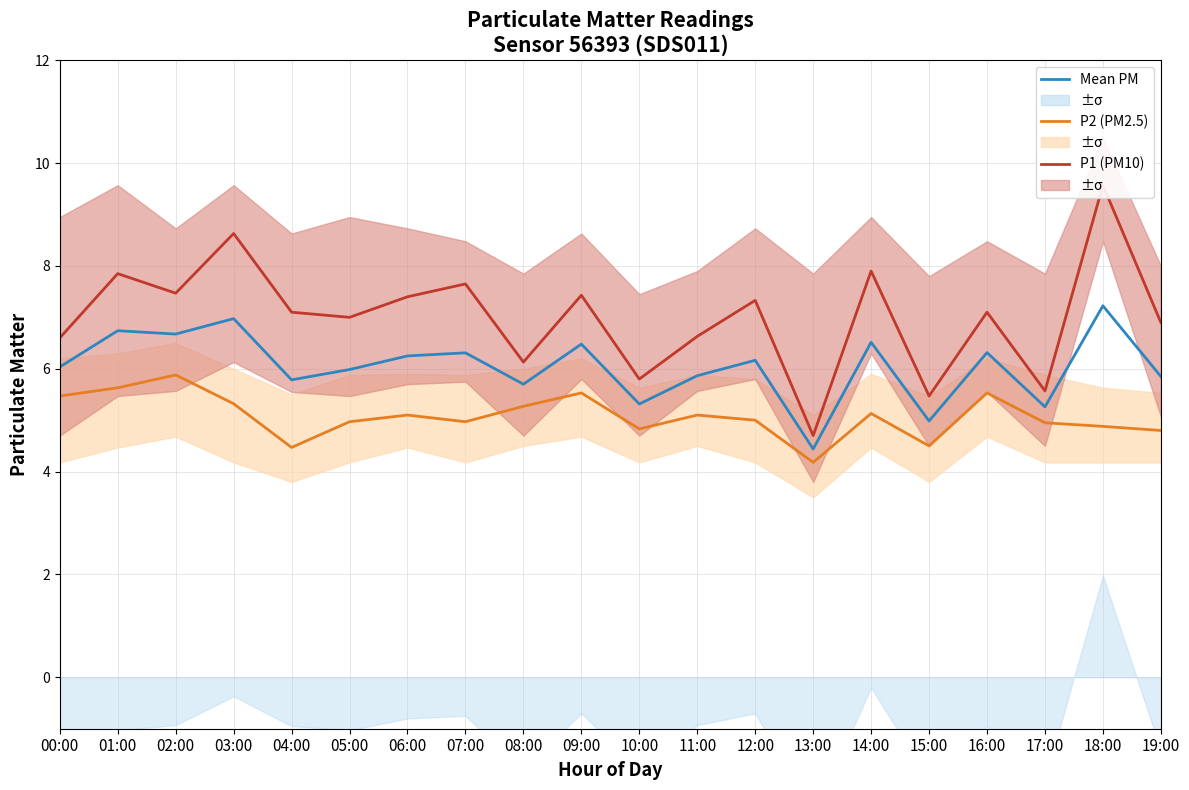

Read the P2 (PM2.5) value at 16:00.

5.5